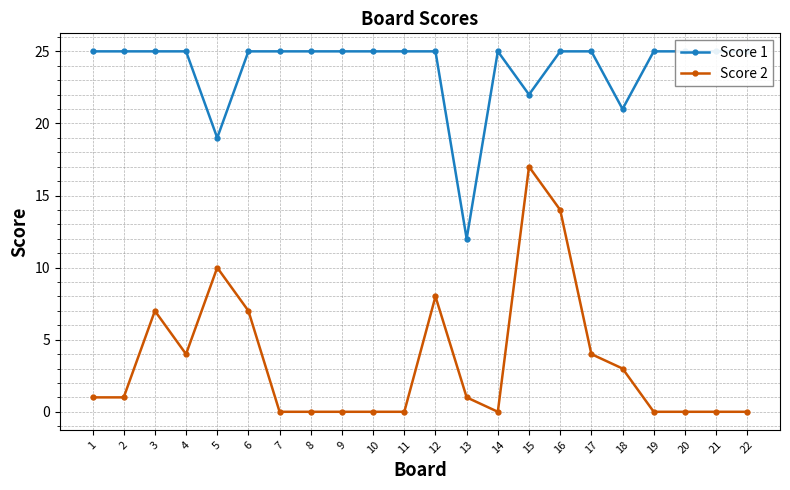

True or false: Score 2 and Score 1 cross at least once.

False